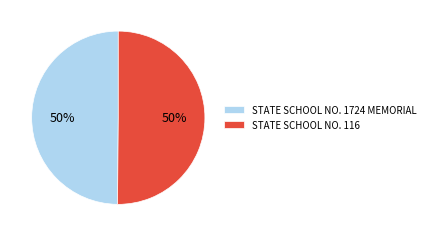

Approximately how many times larger is the value at STATE SCHOOL NO. 116 compared to STATE SCHOOL NO. 1724 MEMORIAL?

1.0